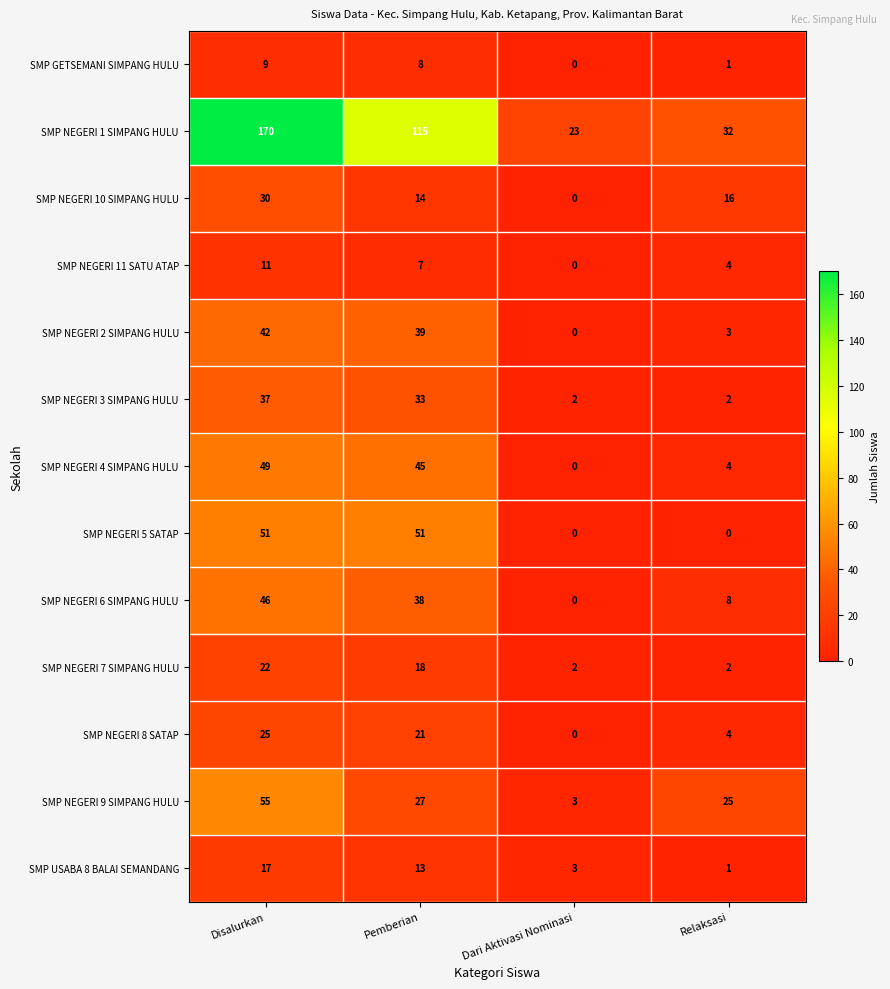

At which label does SMP USABA 8 BALAI SEMANDANG reach its minimum?

Relaksasi